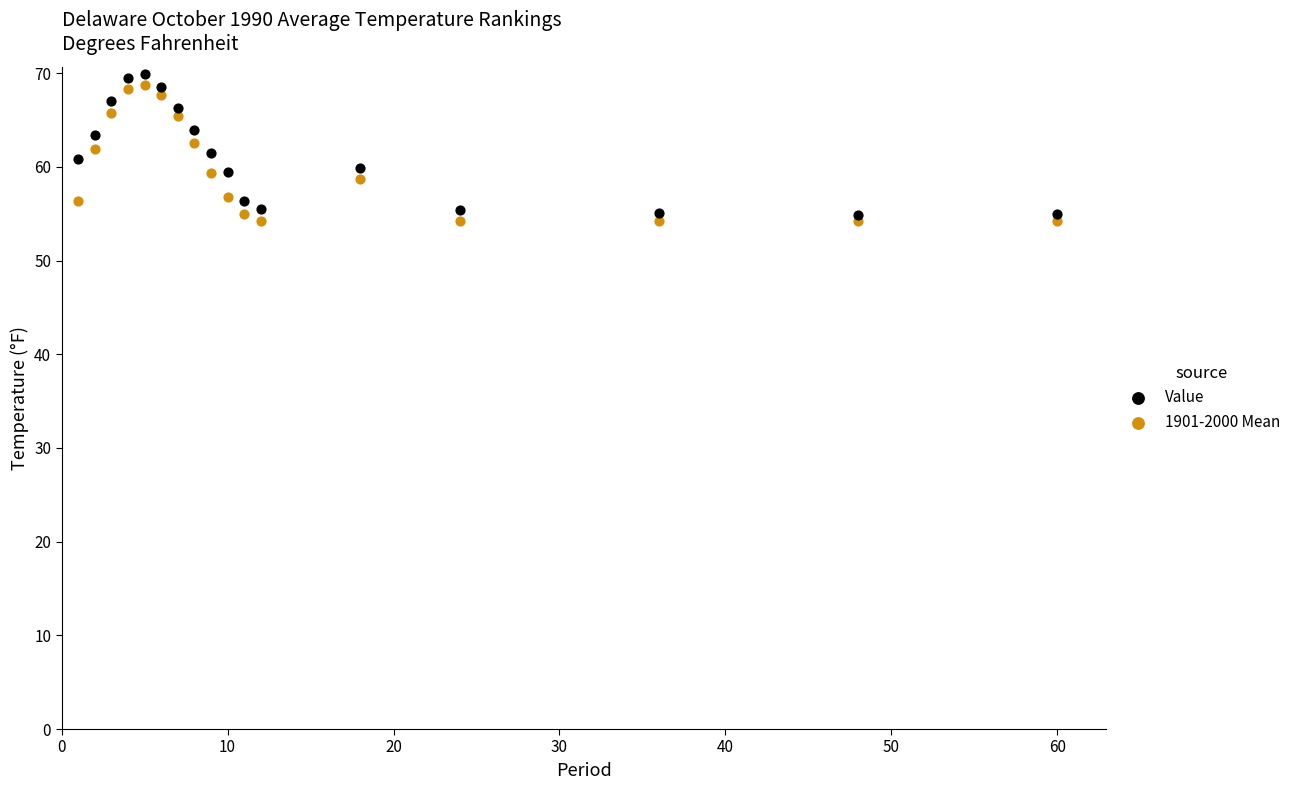

What are all the series names shown in the legend?

Value, 1901-2000 Mean